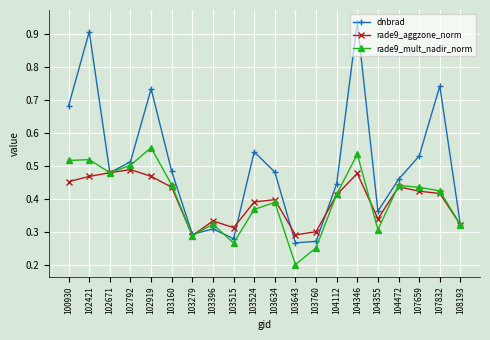

Is it true that rade9_mult_nadir_norm equals 0.1 at 102421?

False